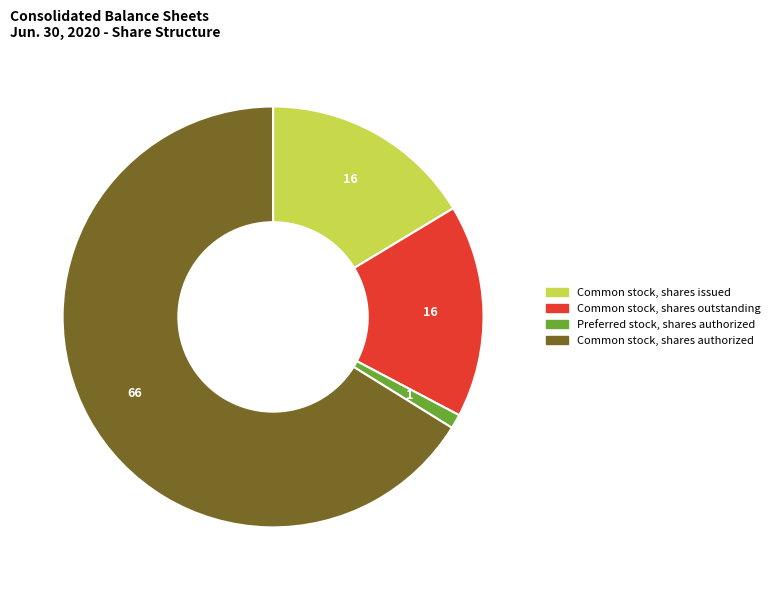

How many slices are in this pie chart?

4